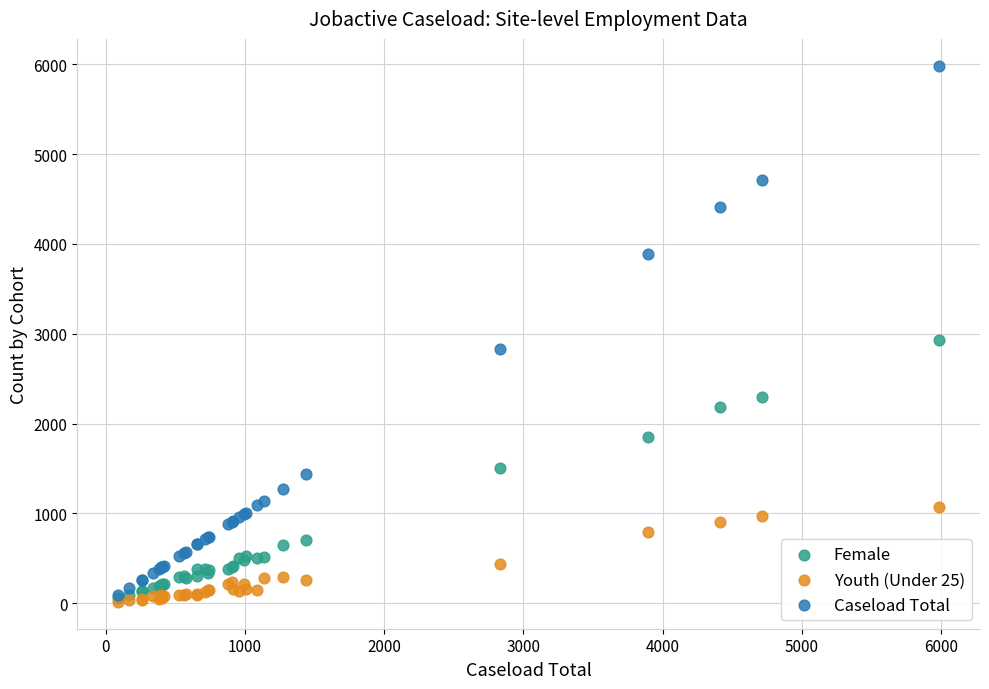

In the Caseload Total series, what Y value is closest to 3037?

2830